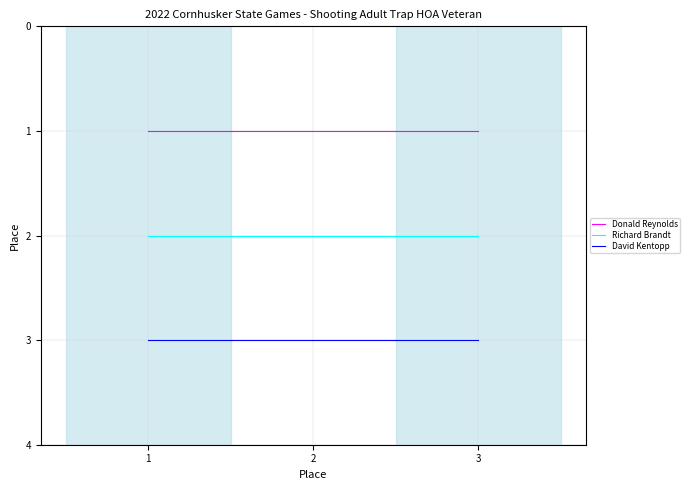

The value of Donald Reynolds at 1 is 1. True or false?

True